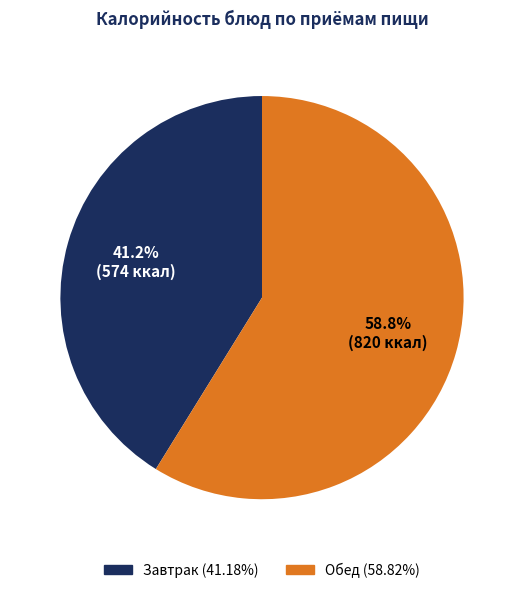

Is there any slice that represents more than half of the pie?

Yes